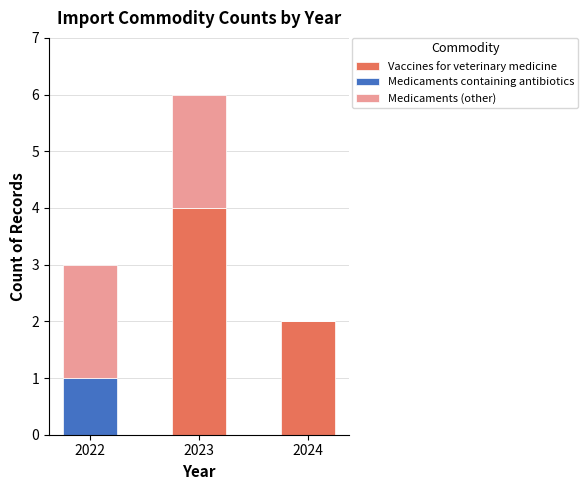

Count the number of data series in this chart.

3